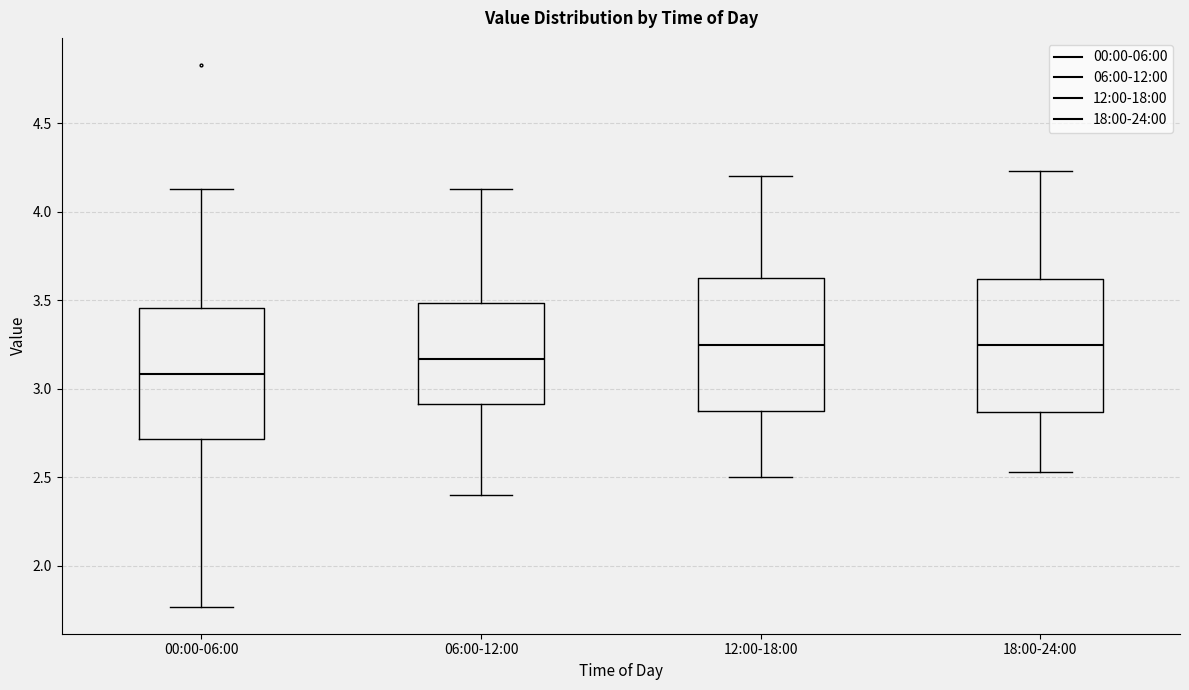

Where is the upper edge of the box for 00:00-06:00 on the y-axis? The values are not printed on the chart, so give them approximately, as read against the axis.

3.45